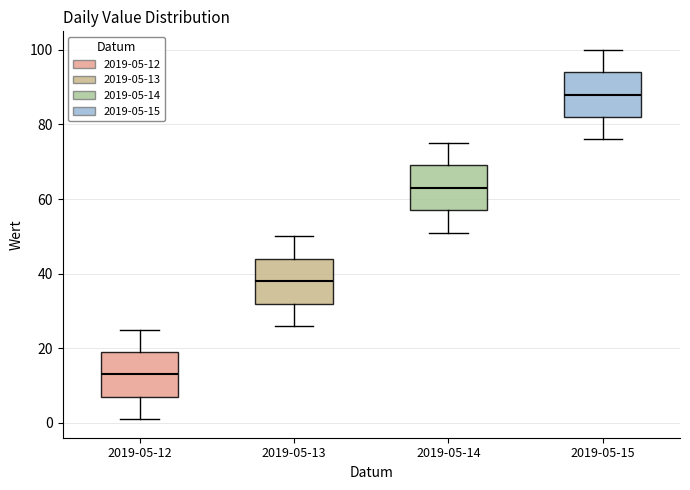

Reading left to right, transcribe this box plot: for each box, give where its median line is, the range the box spans, and where its two whiskers end, as read against the y-axis. The values are not printed on the chart, so give them approximately, as read against the axis.

2019-05-12: median 14, box 8 to 20, whiskers 2 to 26
2019-05-13: median 38, box 32 to 44, whiskers 26 to 50
2019-05-14: median 64, box 58 to 70, whiskers 52 to 76
2019-05-15: median 88, box 82 to 94, whiskers 76 to 100